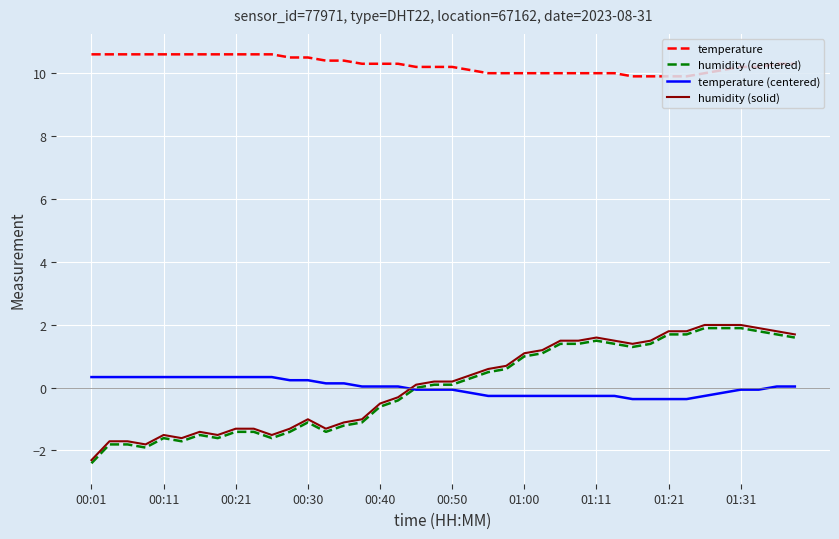

What is the minimum value shown in the chart?

-2.4